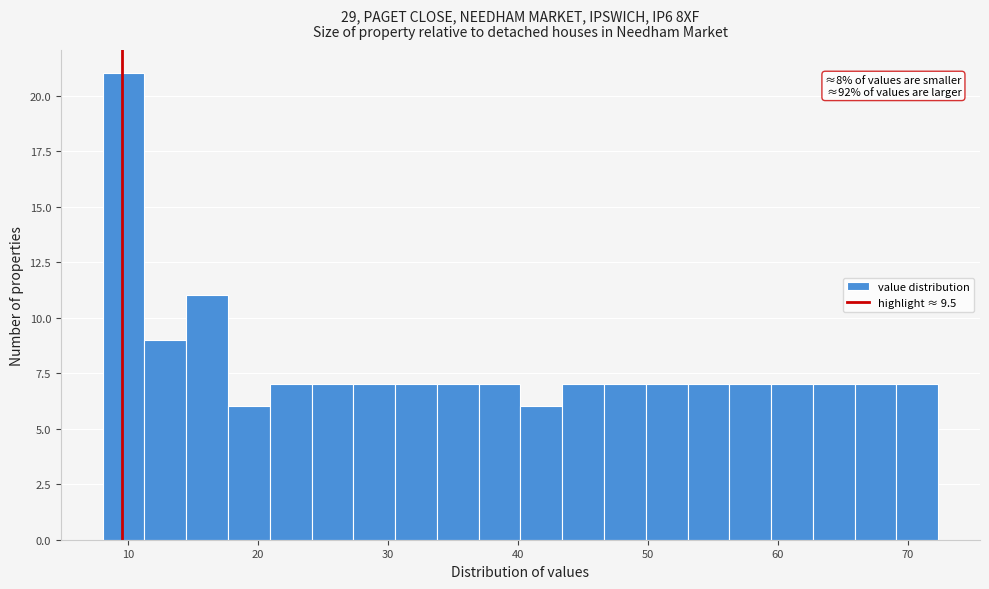

Read against the x-axis, roughly where is the centre of the tallest bar?

10